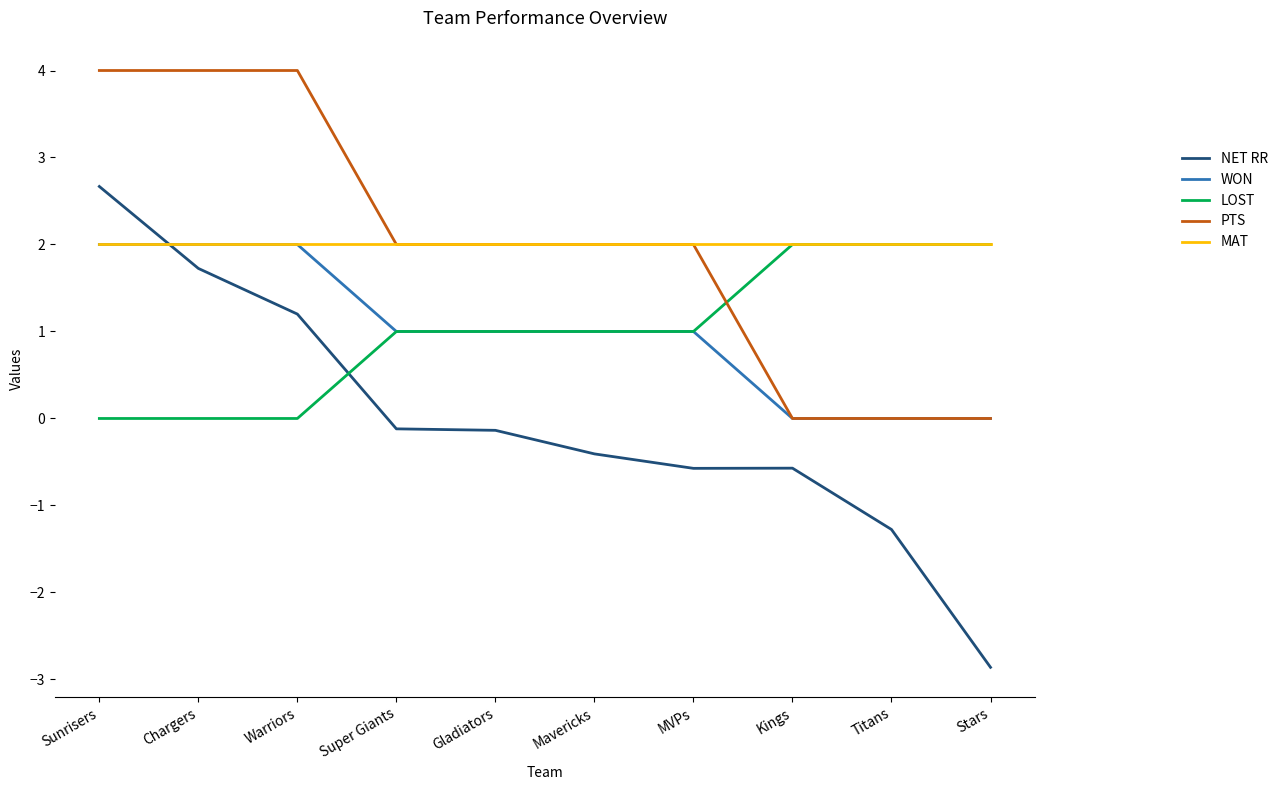

Is it true that MAT equals 3.1 at Sunrisers?

False